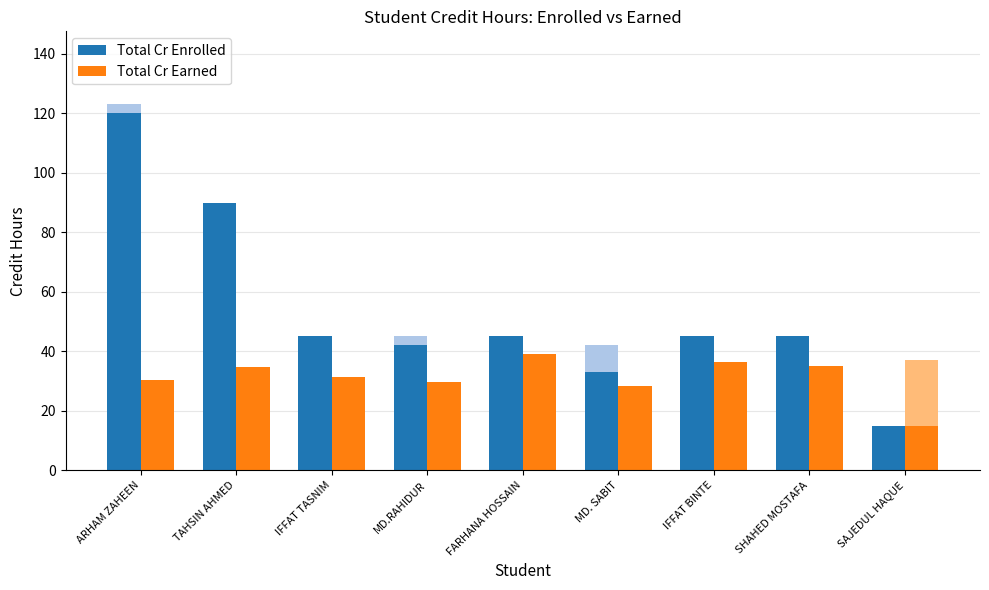

What is the label of the 4th bar from the left?

MD.RAHIDUR